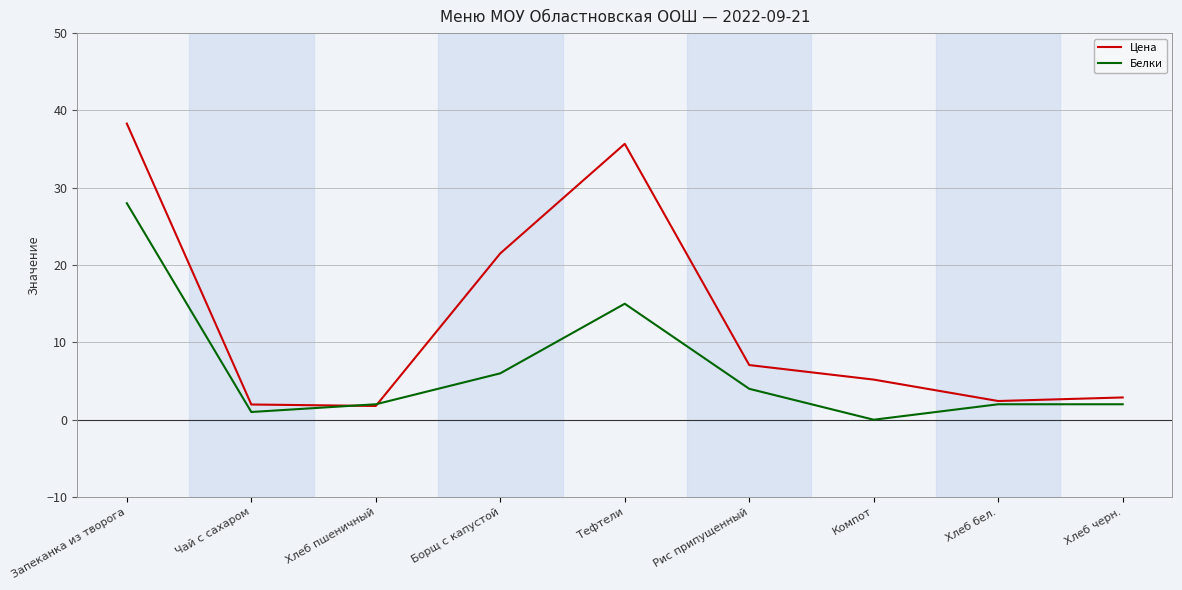

What is the approximate value of Цена at Запеканка из творога?

38.3